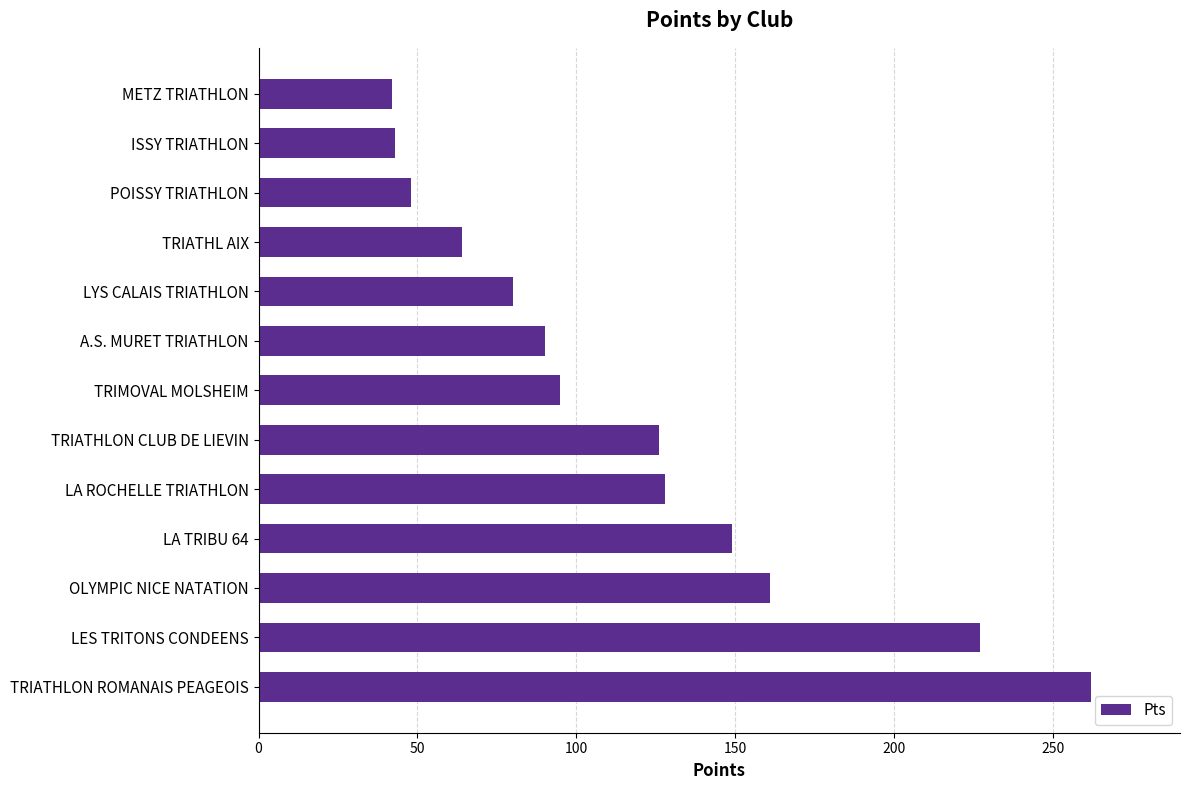

How many data points are less than 95?

6